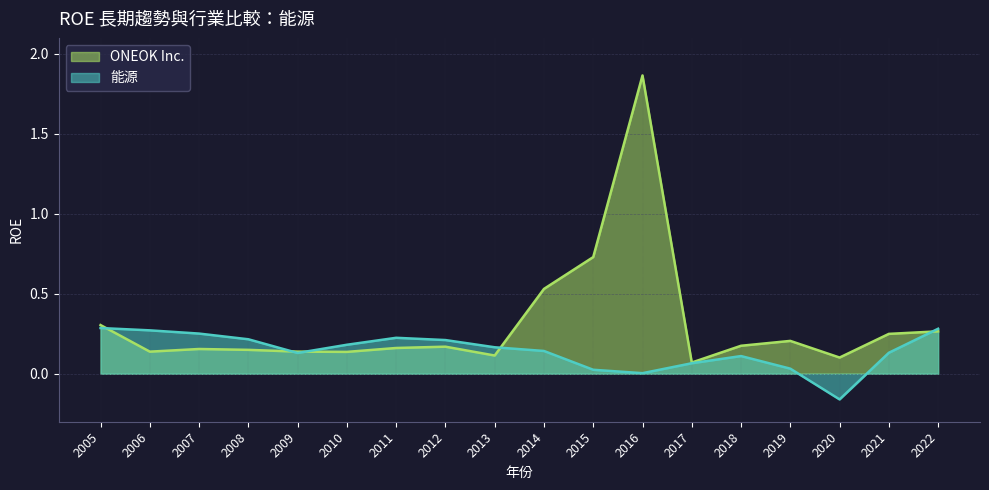

Which series has the widest spread of values?

ONEOK Inc.